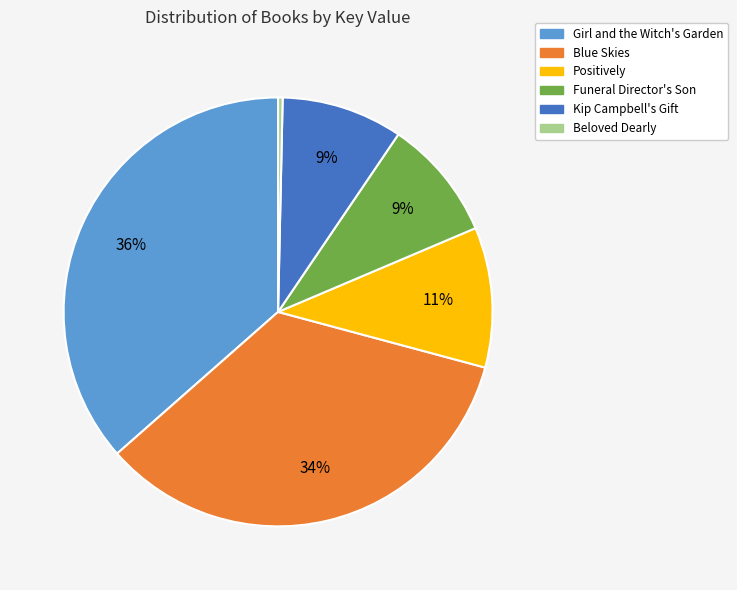

How many segments does this pie chart have?

6